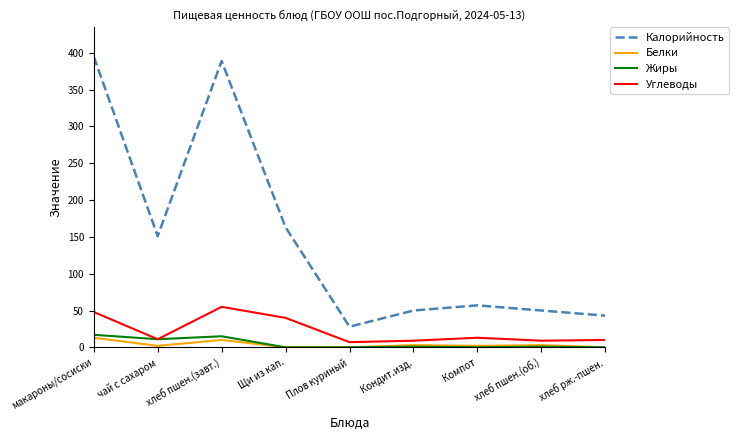

What is the sum of all Калорийность values?

1326